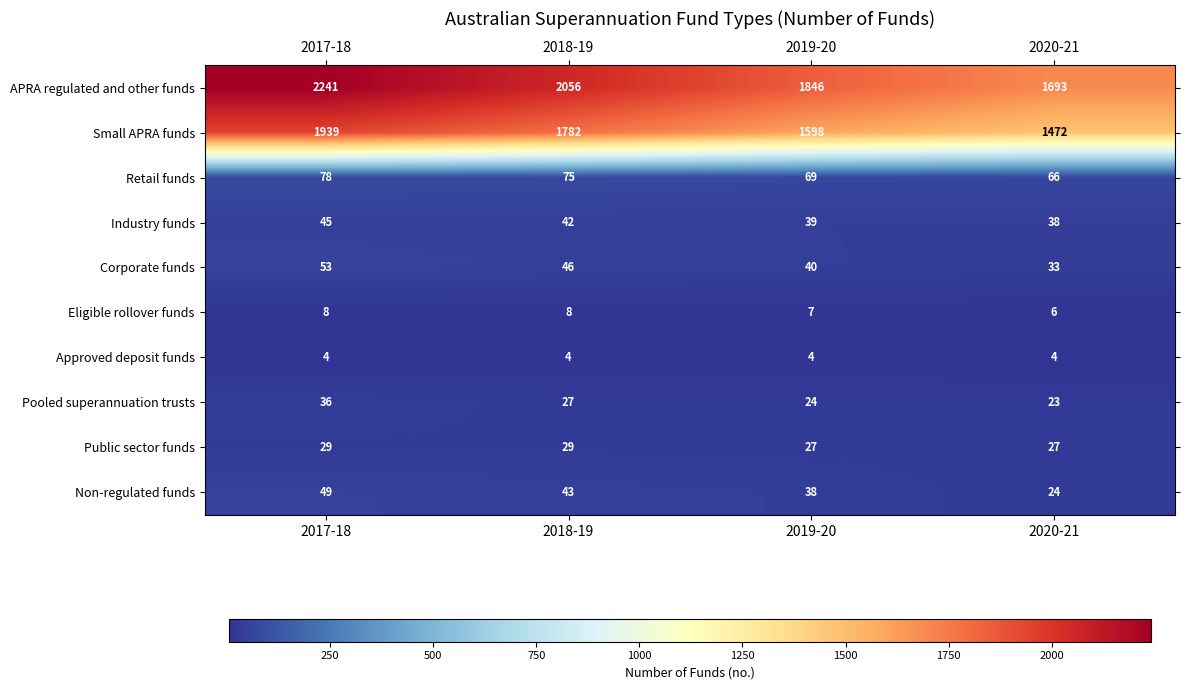

What is the difference between the second highest and minimum values in the Non-regulated funds series?

19